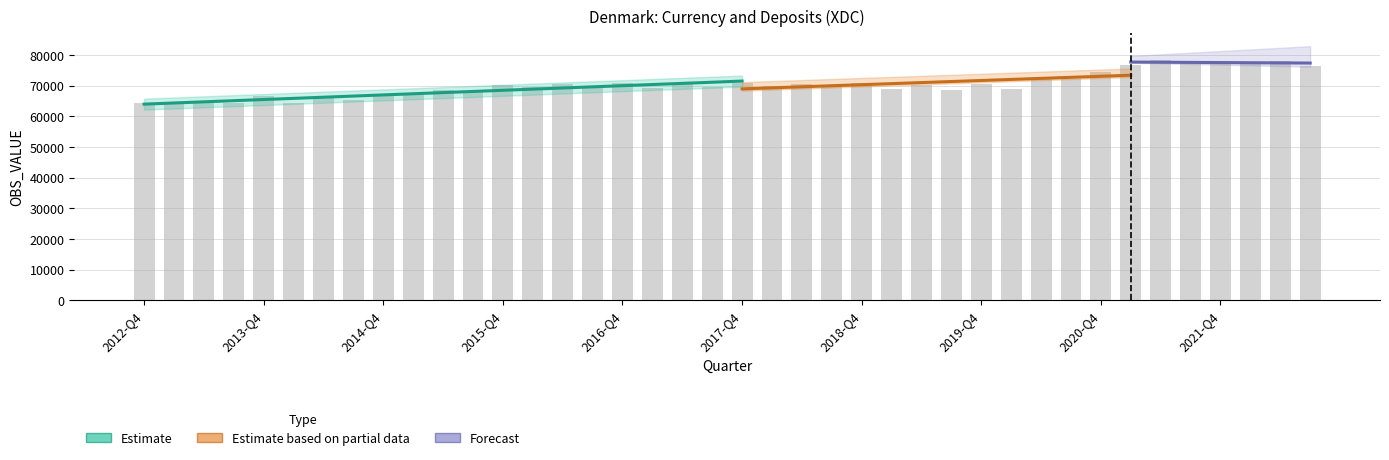

Rank the categories by value from lowest to highest.

2012-Q4, 2013-Q1, 2013-Q2, 2013-Q3, 2014-Q1, 2014-Q3, 2014-Q2, 2013-Q4, 2015-Q1, 2014-Q4, 2015-Q3, 2015-Q2, 2019-Q3, 2019-Q1, 2020-Q1, 2017-Q1, 2017-Q3, 2016-Q3, 2016-Q1, 2018-Q3, 2018-Q1, 2015-Q4, 2019-Q2, 2016-Q2, 2019-Q4, 2018-Q2, 2018-Q4, 2016-Q4, 2017-Q2, 2017-Q4, 2020-Q3, 2020-Q2, 2020-Q4, 2022-Q3, 2021-Q1, 2022-Q1, 2021-Q4, 2021-Q3, 2022-Q2, 2021-Q2